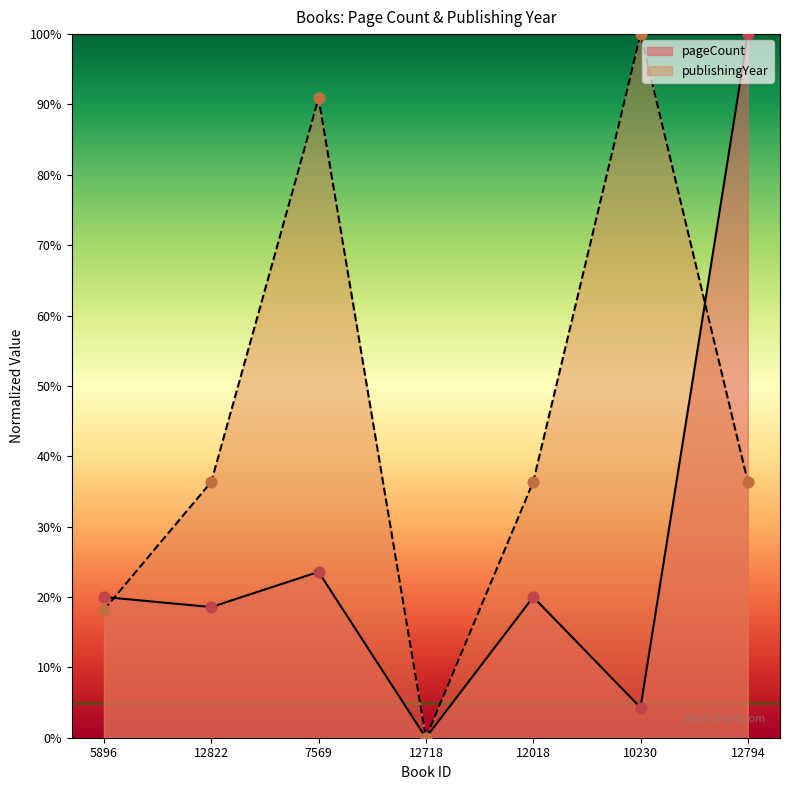

Which series has the largest total across all categories?

publishingYear